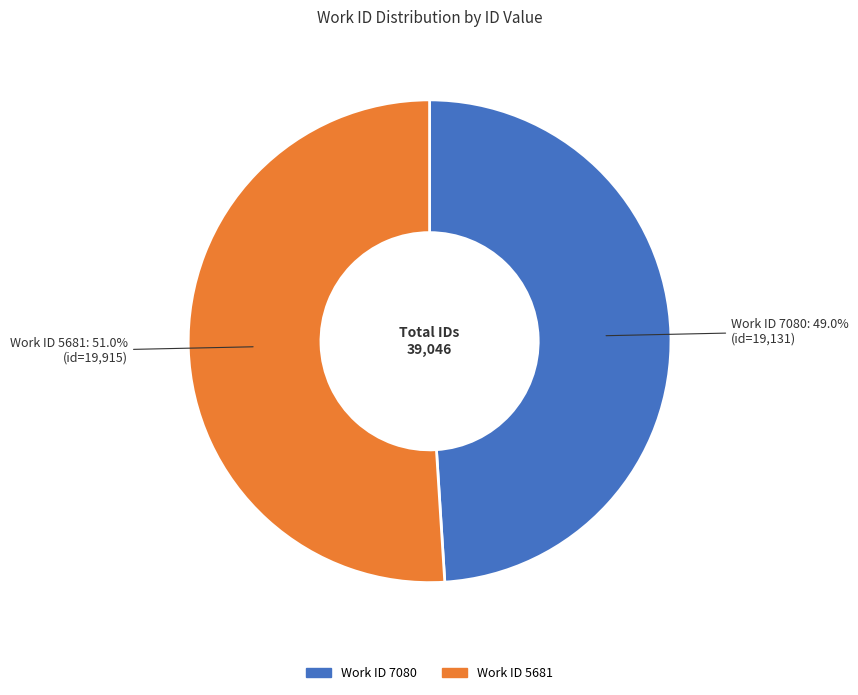

Is there a majority slice in this chart?

Yes